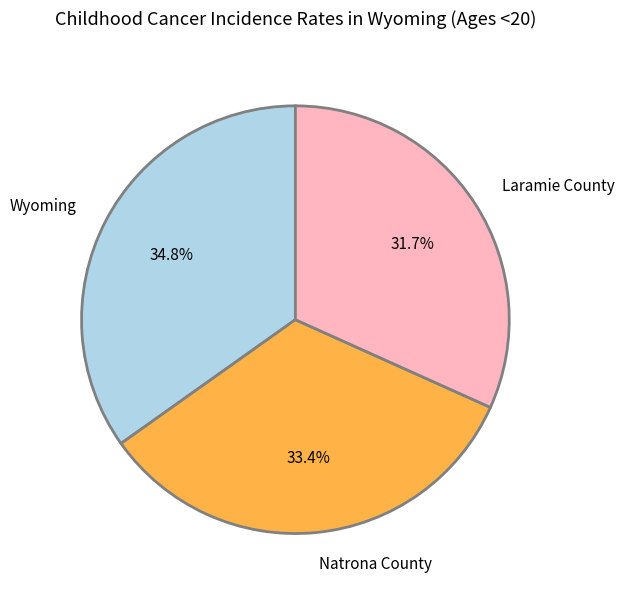

Does Wyoming represent more than half of the total?

No